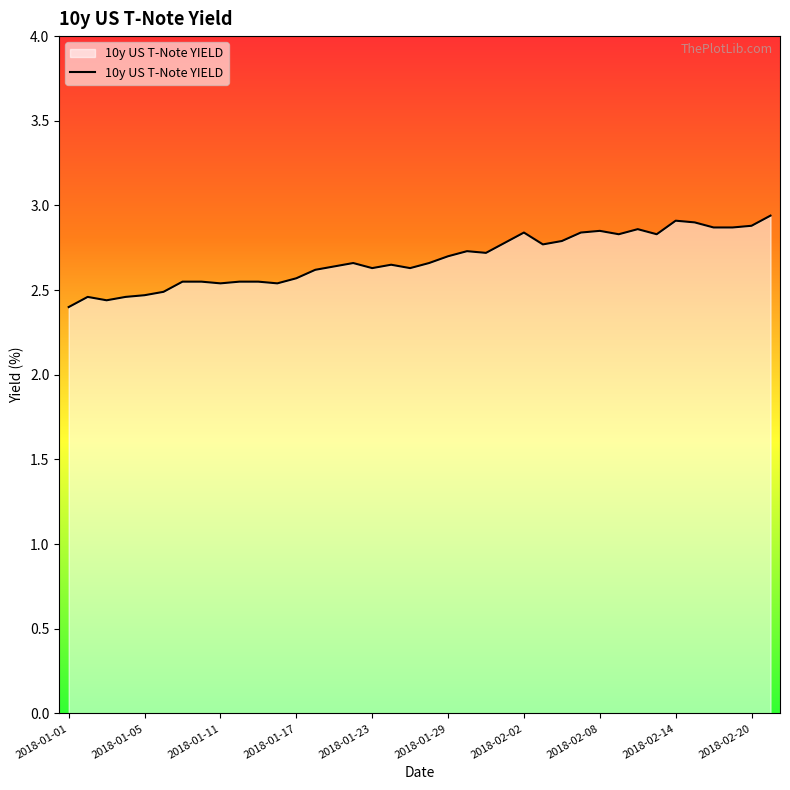

What is the difference between the maximum and minimum values?

0.5